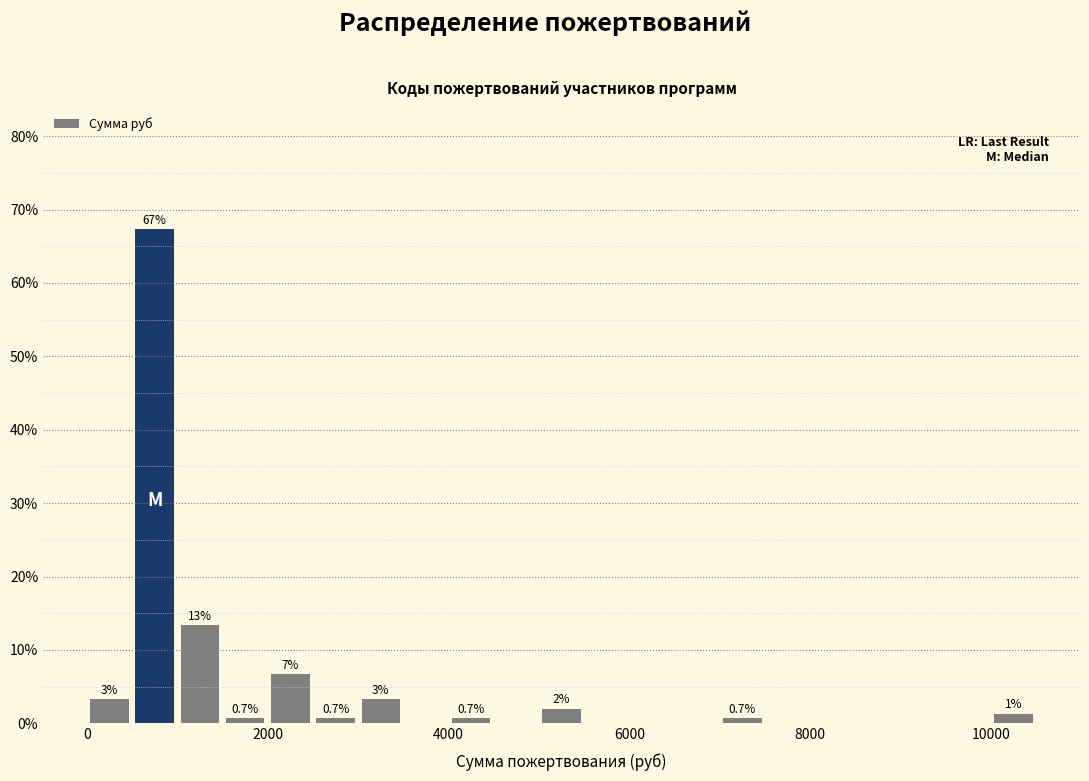

Around what value on the x-axis is the tallest bar? Give the approximate position of its centre, as read against the axis.

800